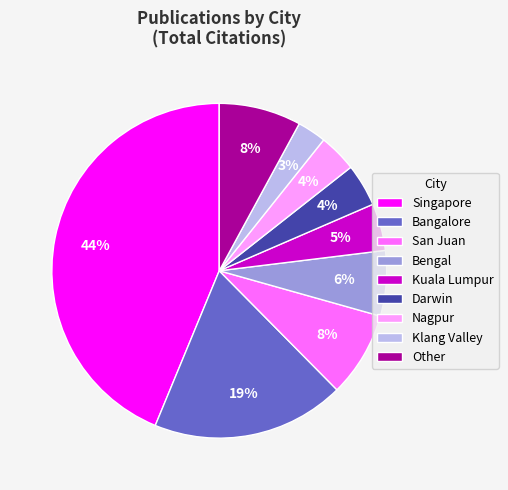

Is Darwin the majority of the pie?

No